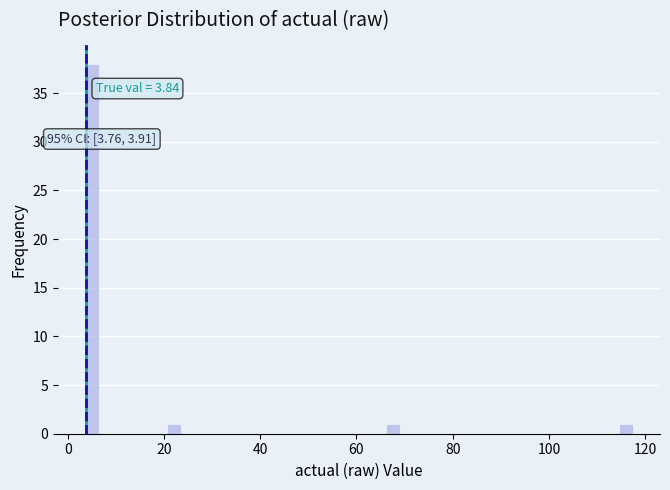

Read against the x-axis, roughly where is the centre of the tallest bar?

6